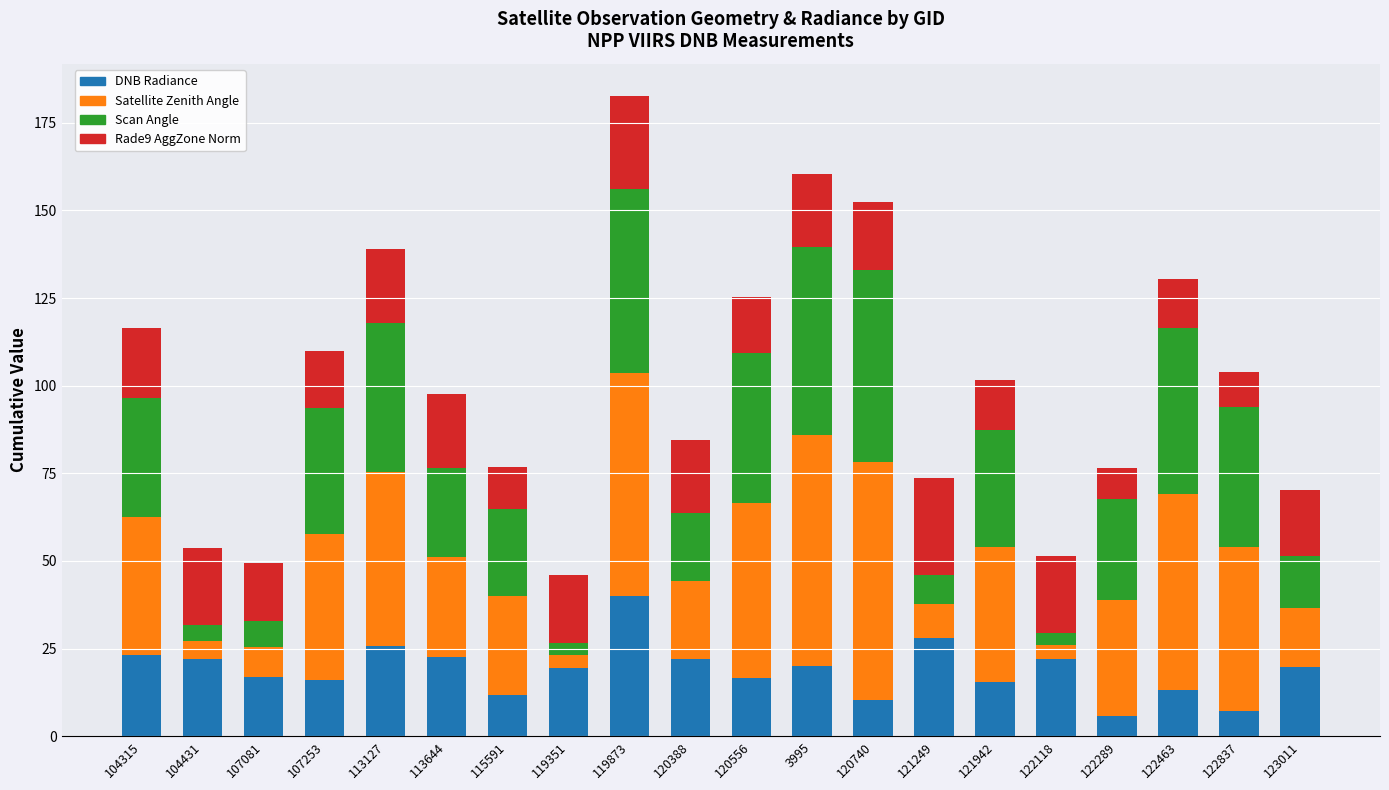

What is the lowest value of the DNB Radiance series?

5.9